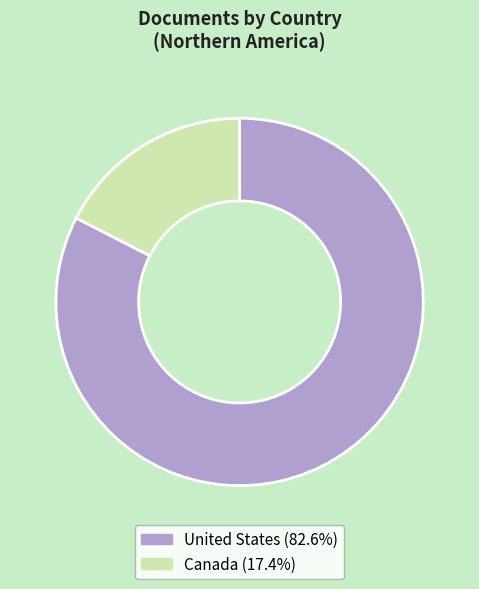

Is the sum of United States and Canada greater than half?

Yes